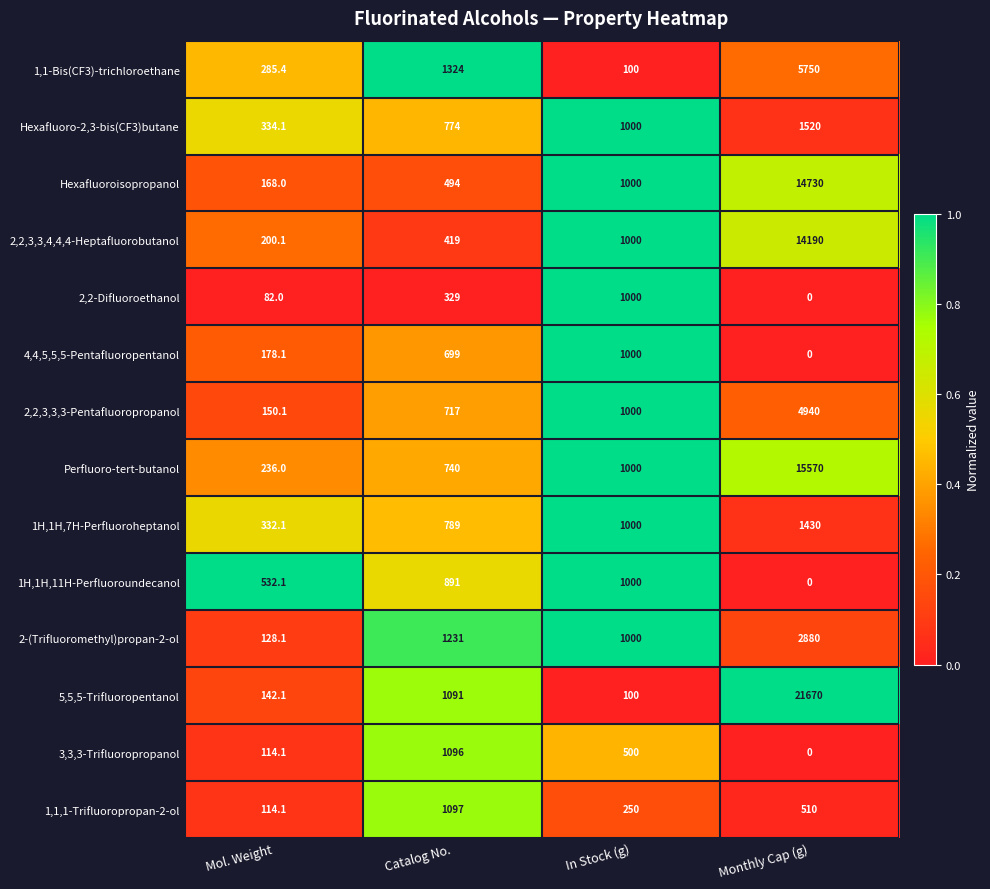

At which label does Perfluoro-tert-butanol reach its minimum?

Mol. Weight